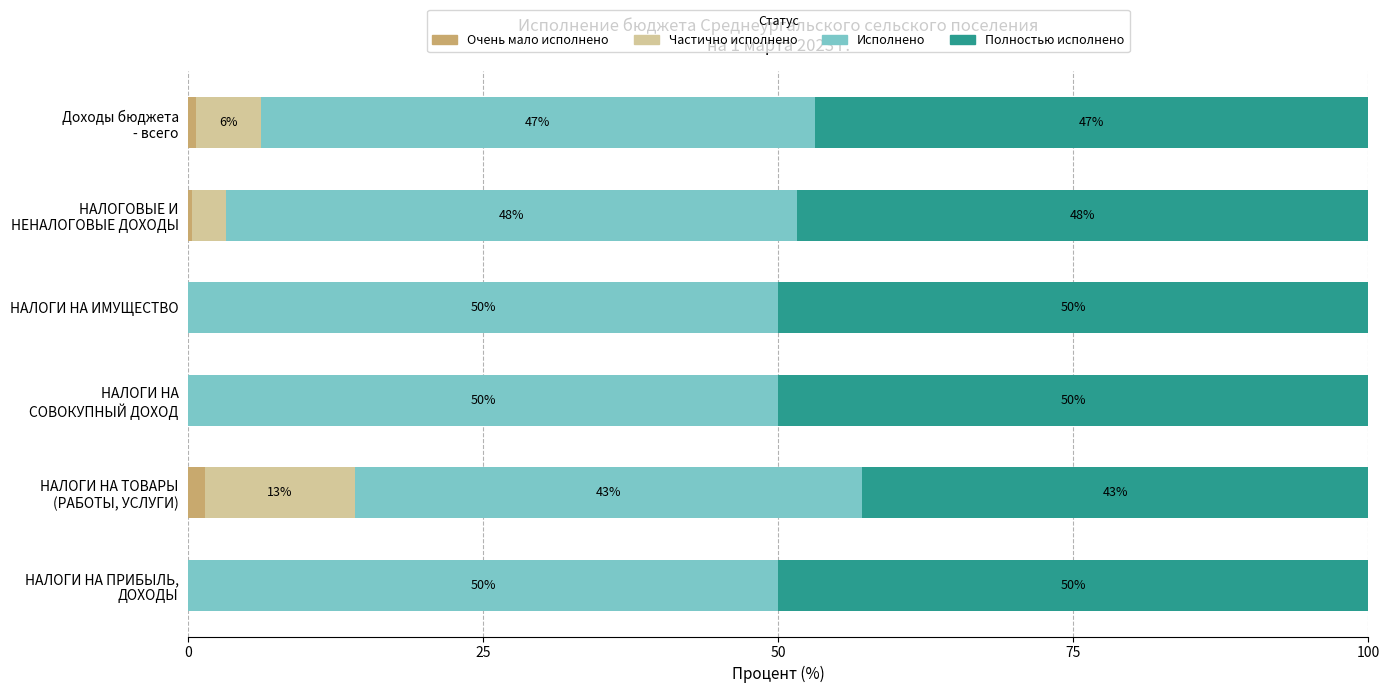

What are all the series names shown in the legend?

Очень мало исполнено, Частично исполнено, Исполнено, Полностью исполнено